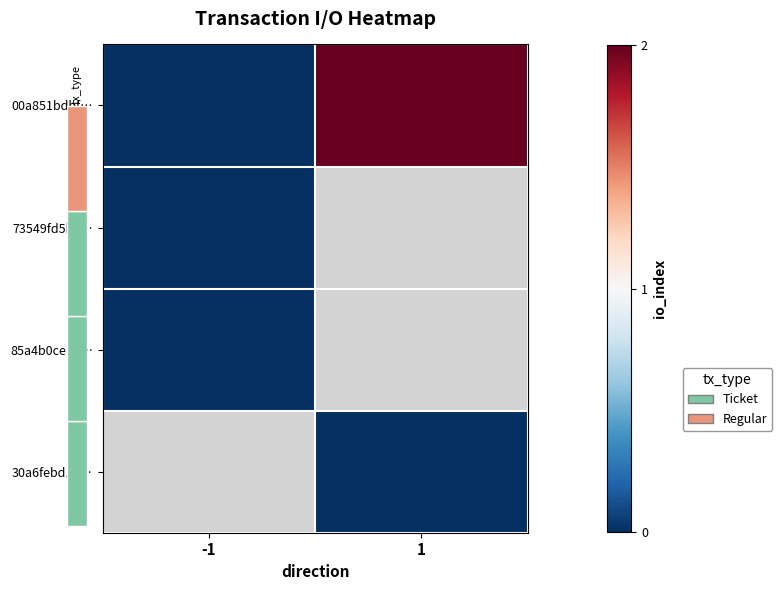

Between -1 and 1, which is larger?

1